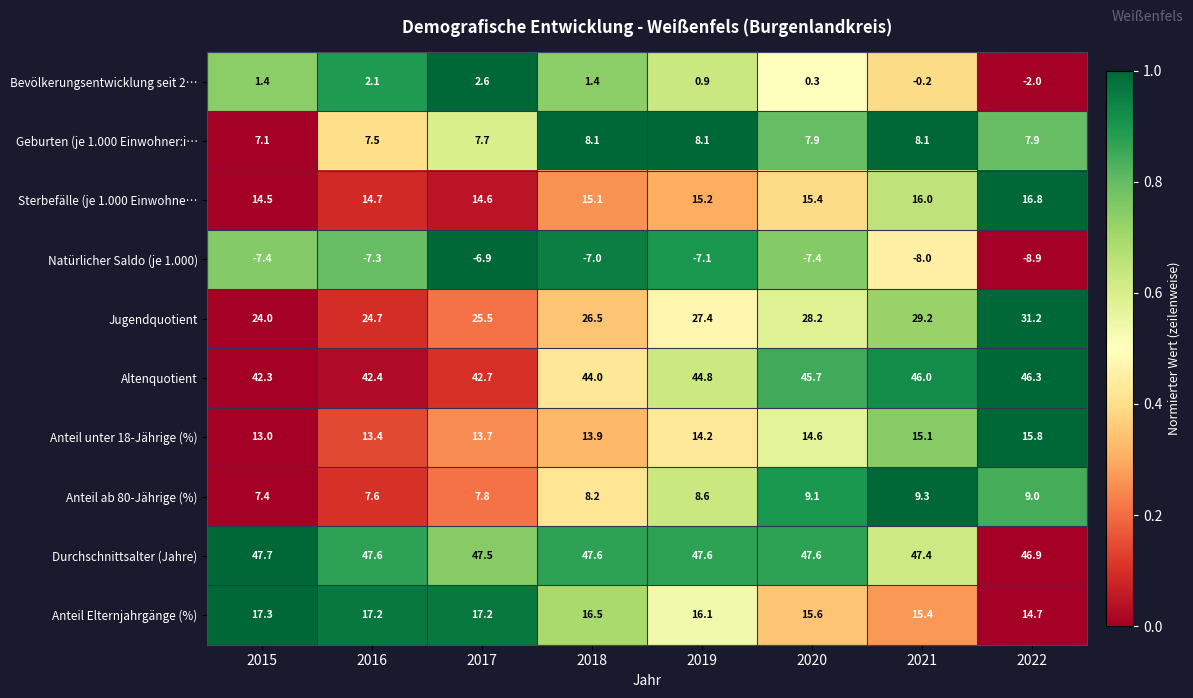

Between 2019 and 2020, which series saw the biggest shift?

Altenquotient